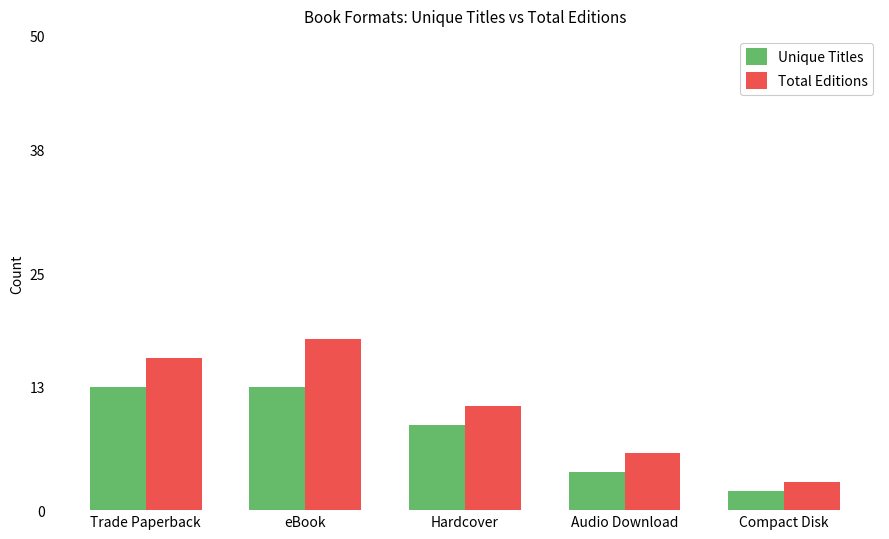

What is the sum of all Total Editions values?

54